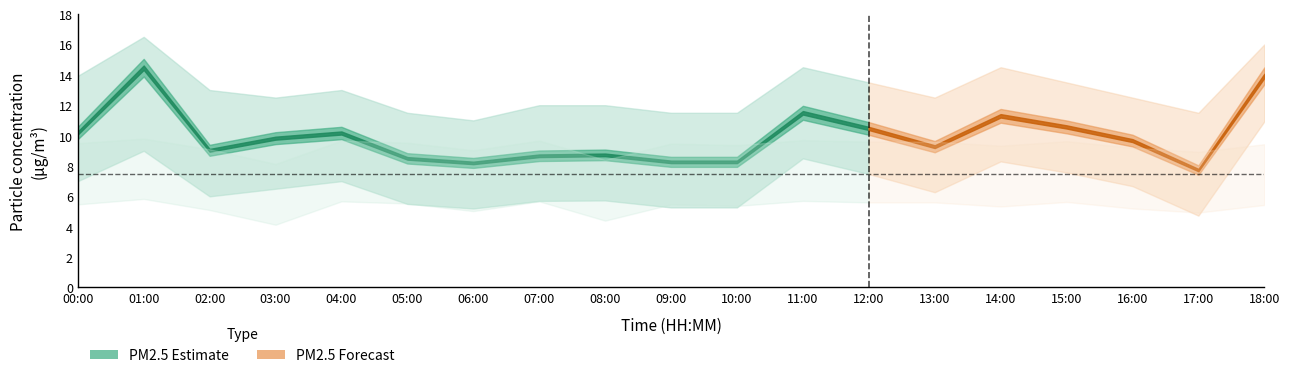

True or false: P2 has more than 2 interior local peaks.

True